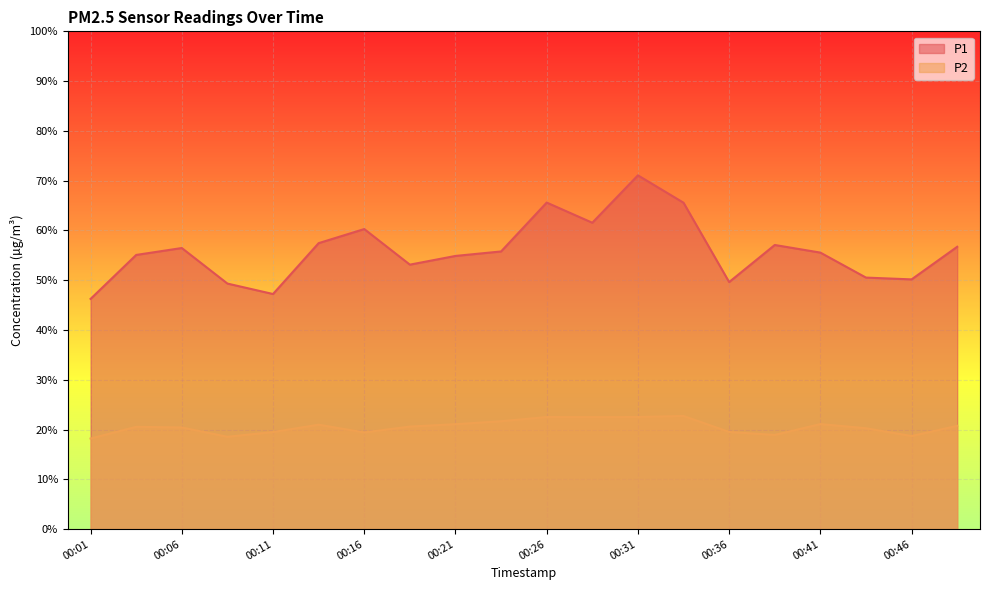

Which category has the highest value in the P2 series?

00:33